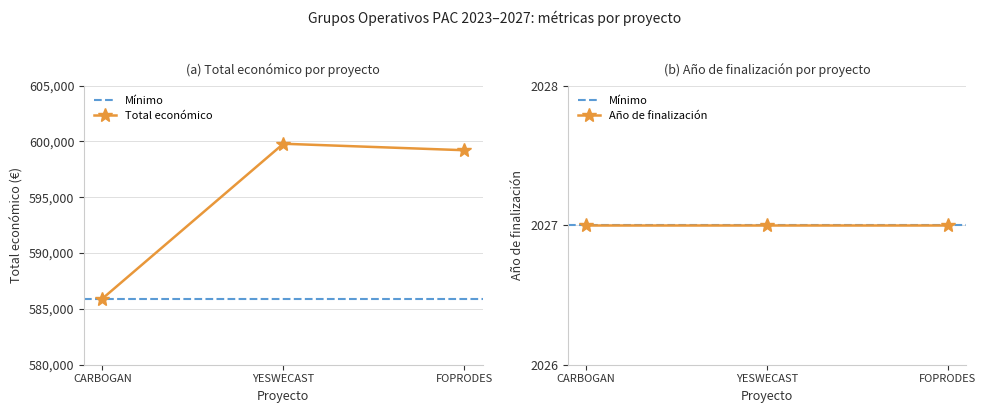

List the labels in order of value, largest first.

YESWECAST, FOPRODES, CARBOGAN